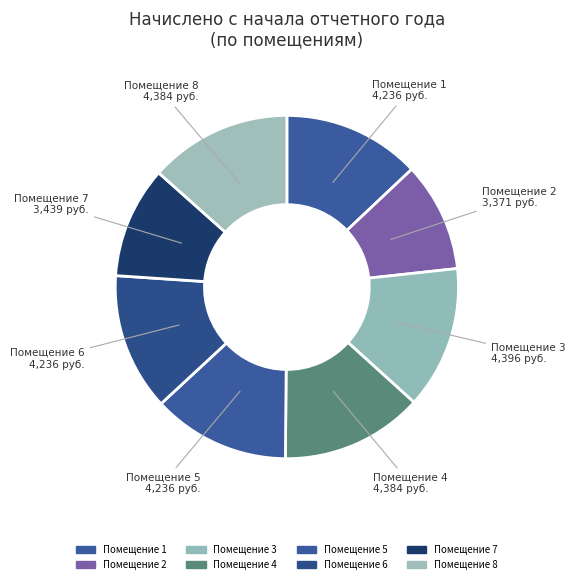

The Помещение 5 slice represents 23% of the pie. True or false?

False